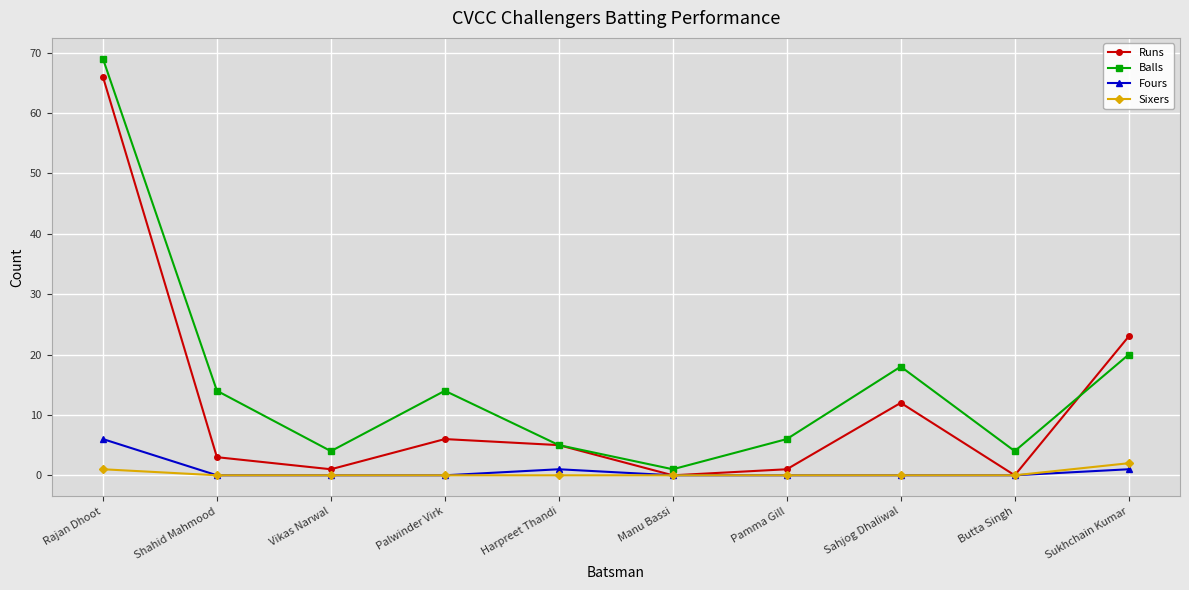

Which series has the largest total across all categories?

Balls